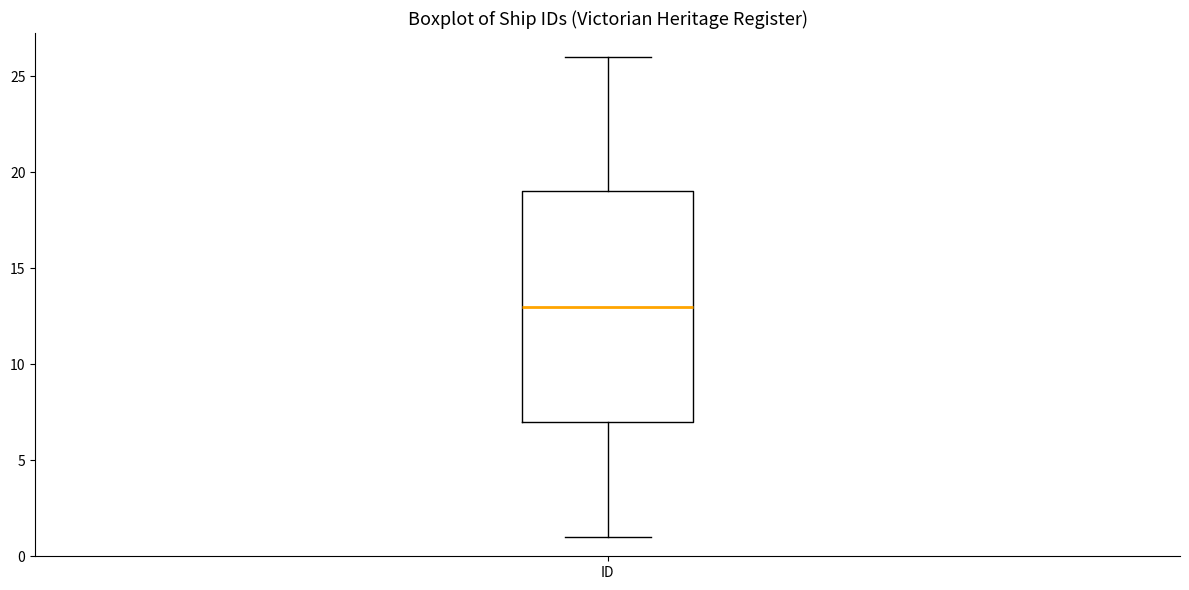

Read this box plot against the y-axis: the position of the median line, the range covered by the box, and the ends of both whiskers. The values are not printed on the chart, so give them approximately, as read against the axis.

median 13, box 7 to 19, whiskers 1 to 26